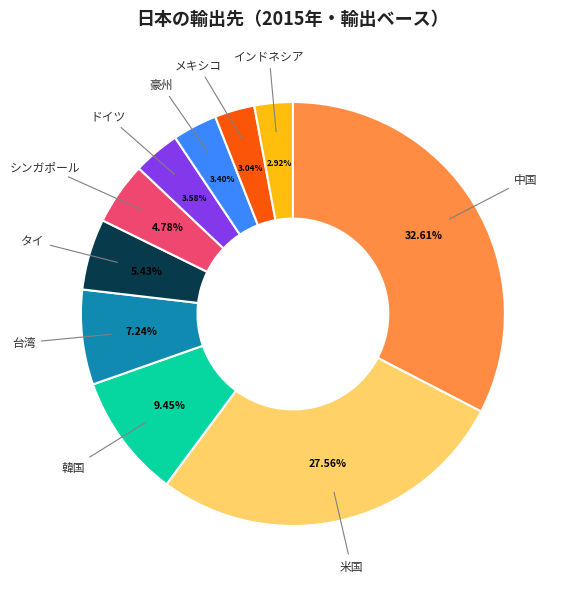

What percentage is the ドイツ slice, to the nearest percent?

4%